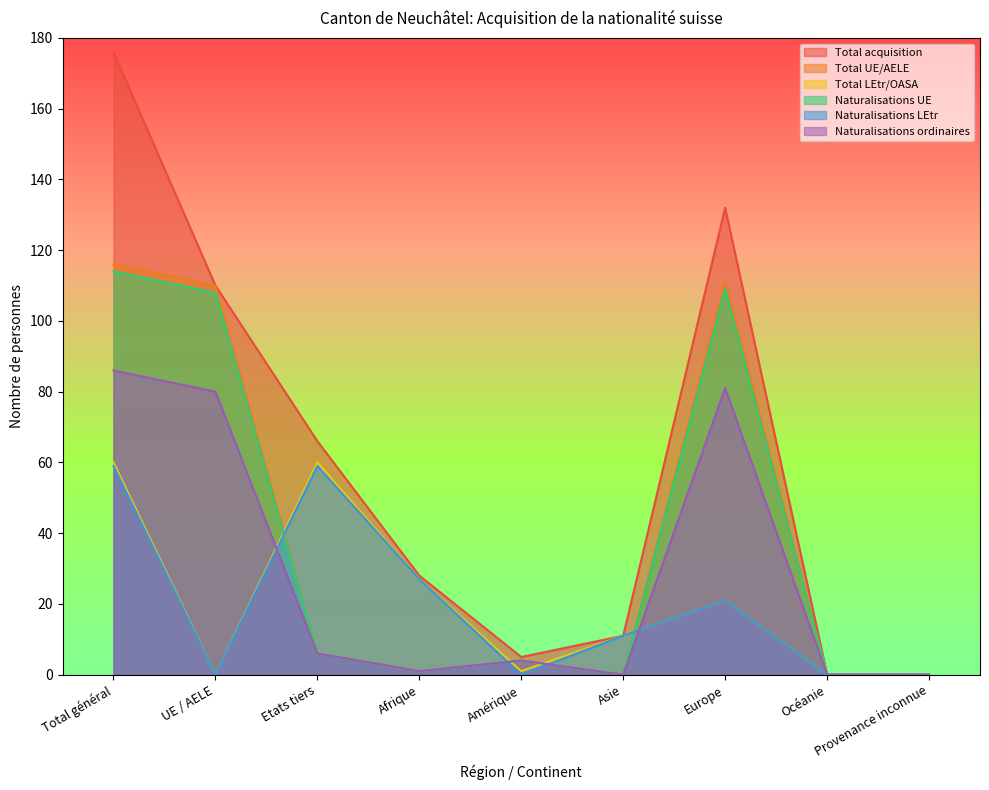

At Etats tiers, list the series in order from largest to smallest.

Total acquisition, Total LEtr/OASA, Naturalisations LEtr, Total UE/AELE, Naturalisations UE, Naturalisations ordinaires